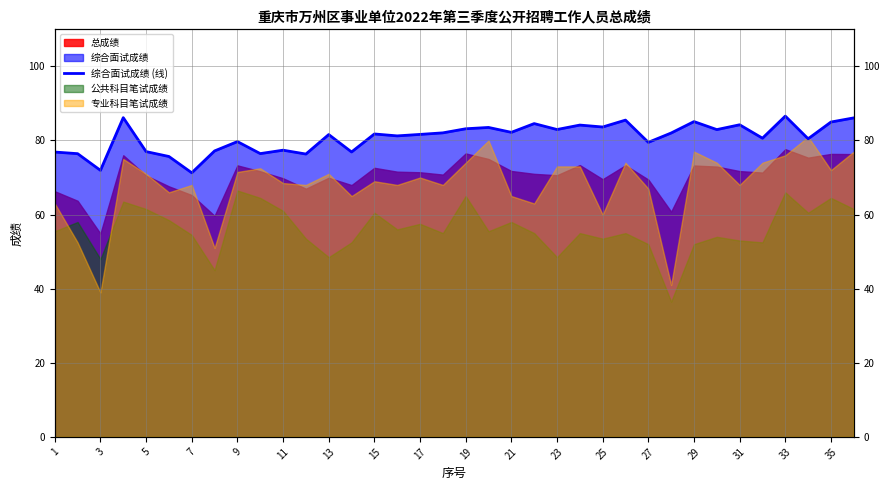

What is the label of the 1st point from the right?

35